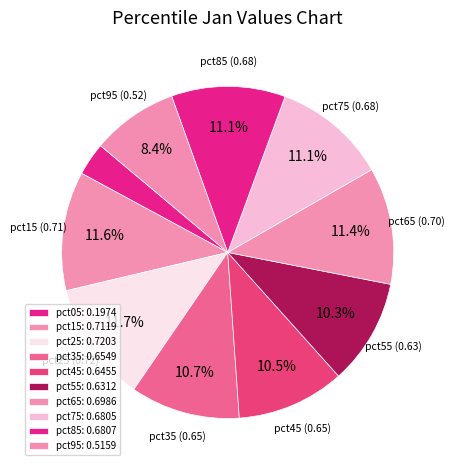

How many slices are in this pie chart?

10